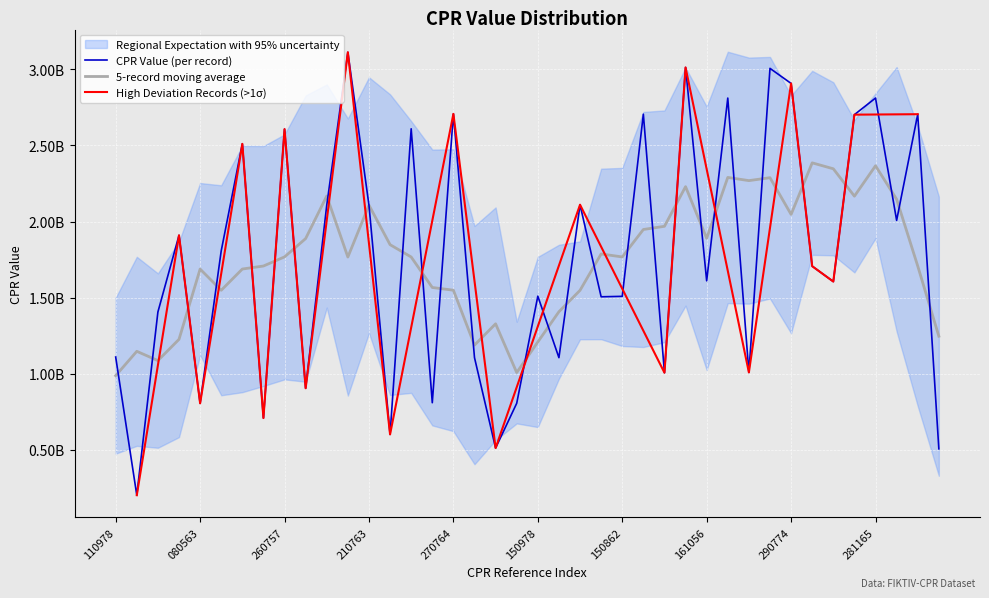

What is the difference between the maximum and minimum values?

2910910003